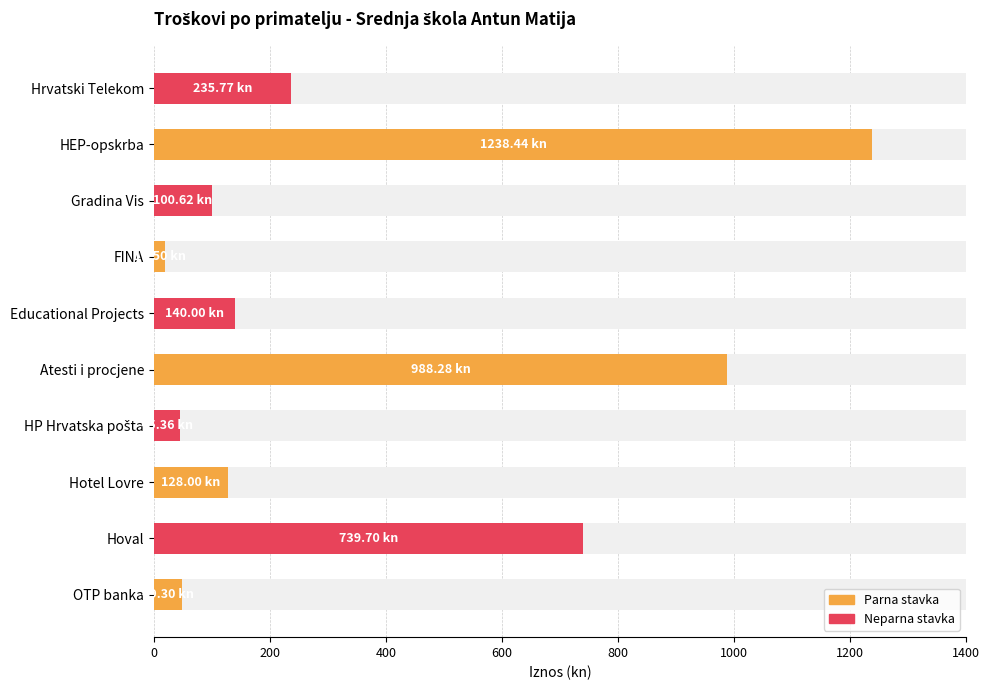

How many categories are shown in the chart?

10